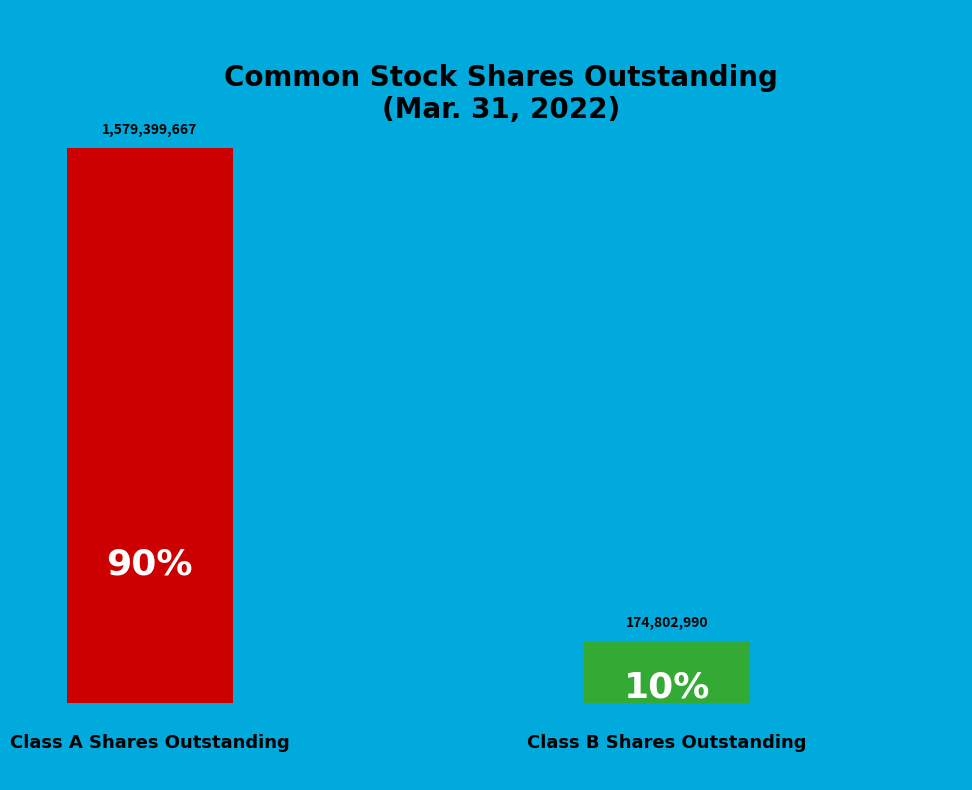

Combined, do Class B Shares Outstanding and Class A Shares Outstanding account for over 50%?

Yes